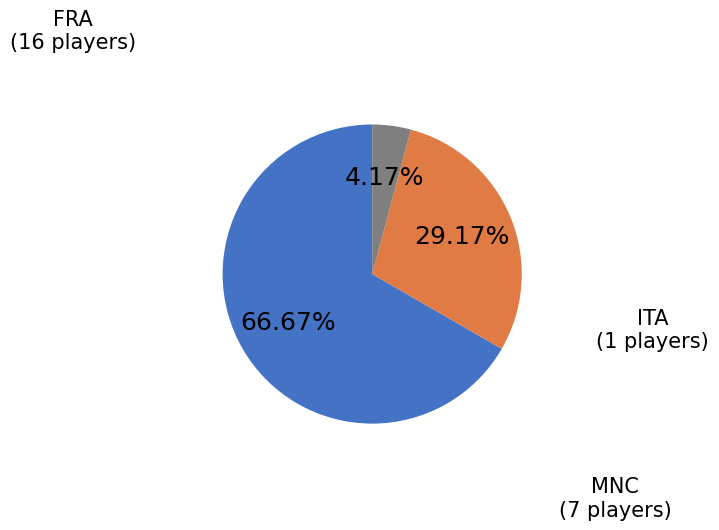

Does any single category account for the majority?

Yes